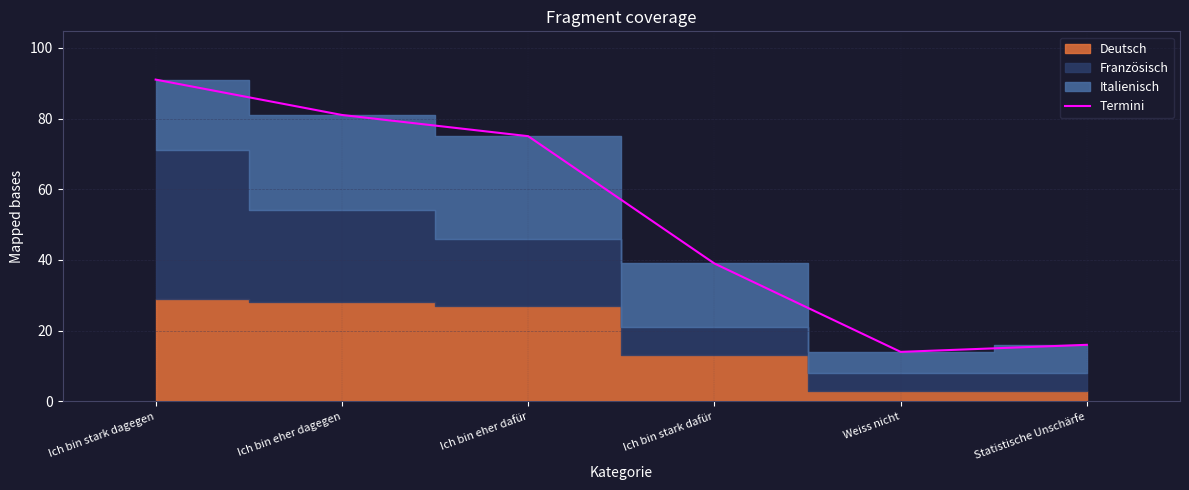

List the labels in order of value, smallest first.

Weiss nicht, Statistische Unschärfe, Ich bin stark dafür, Ich bin eher dafür, Ich bin eher dagegen, Ich bin stark dagegen